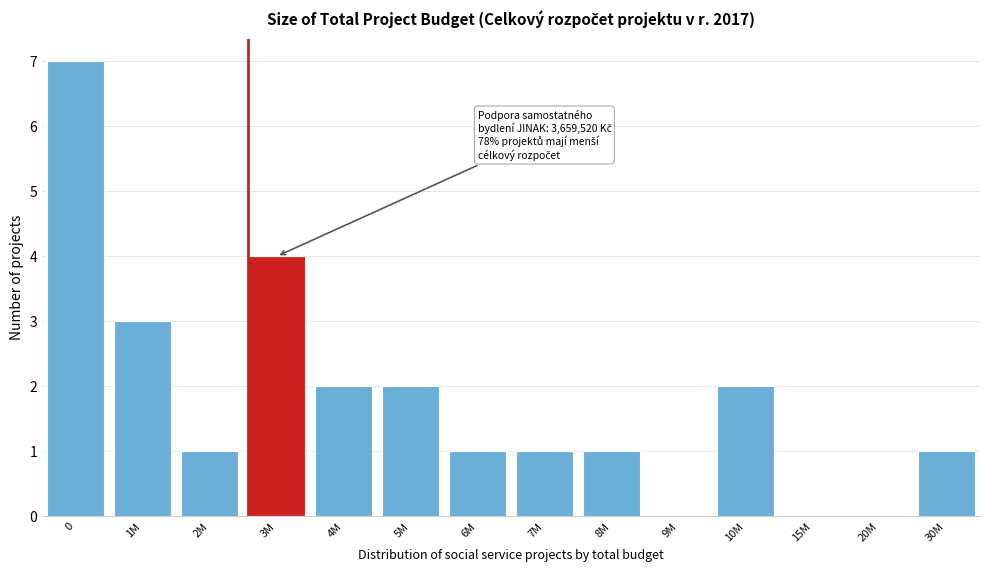

Reading right to left, transcribe all the data shown in this chart.

30M=1	20M=0	15M=0	10M=2	9M=0	8M=1	7M=1	6M=1	5M=2	4M=2	3M=4	2M=1	1M=3	0=7